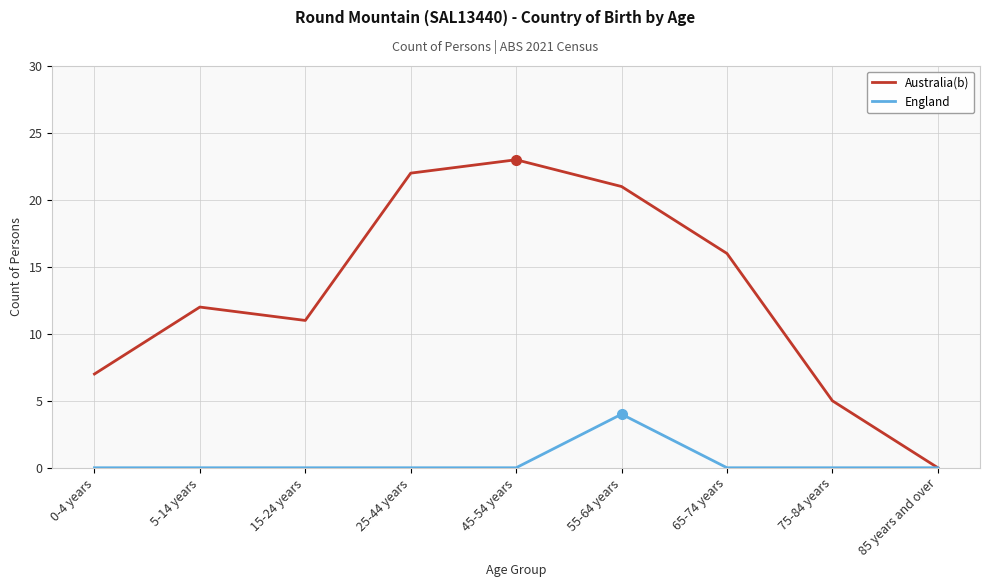

How many lines are shown in the chart?

2